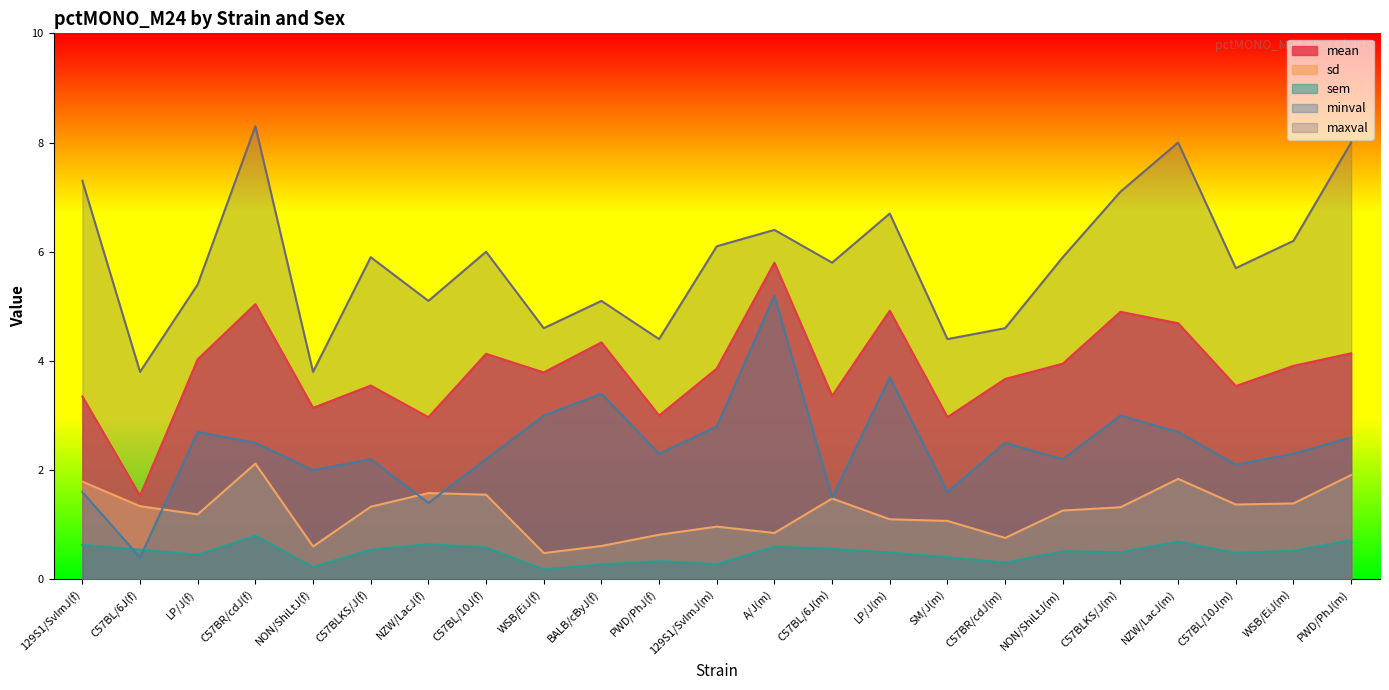

Between LP/J(m) and C57BR/cdJ(m), which series saw the biggest shift?

maxval